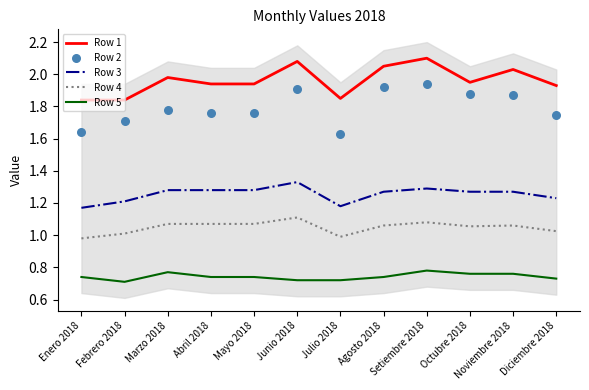

What is the total value across all series at Marzo 2018?

6.9